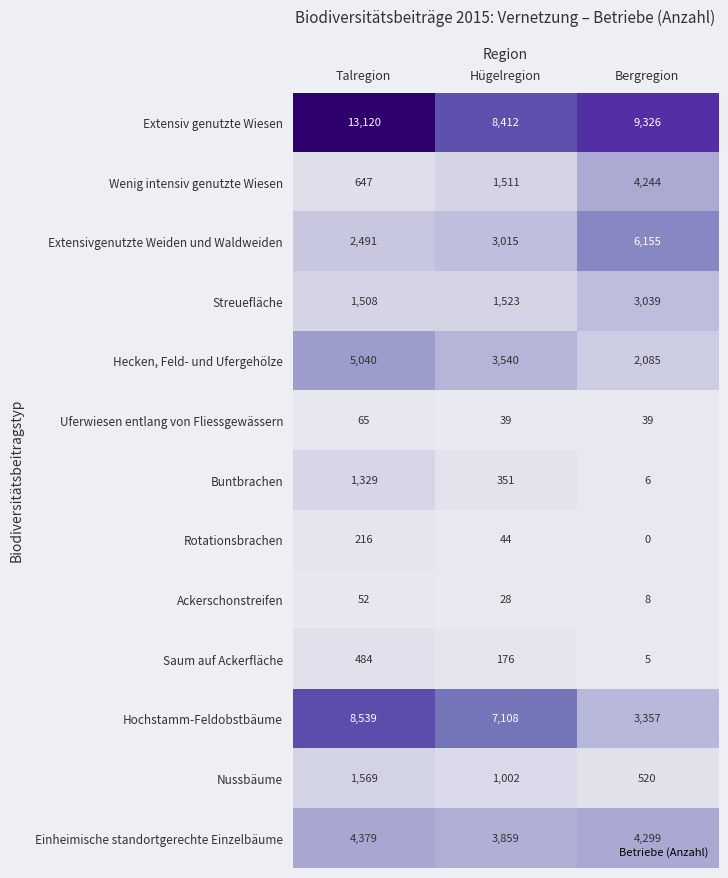

At which category is the sum across all series the highest?

Talregion